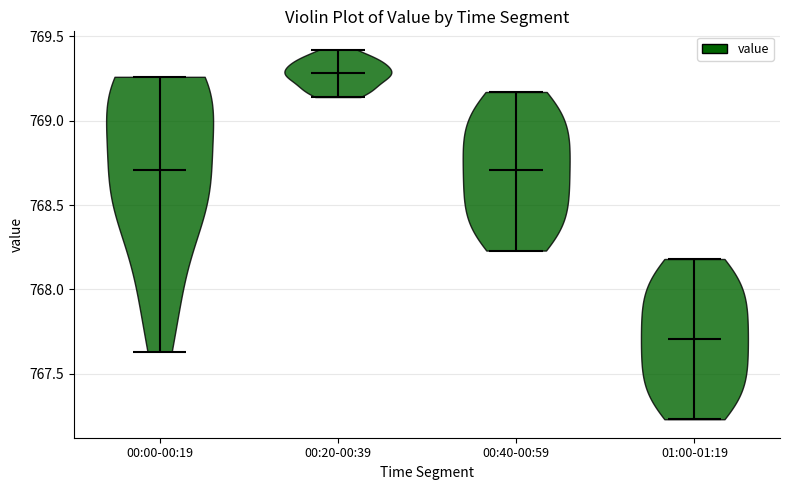

Which violin has the highest median line?

00:20-00:39